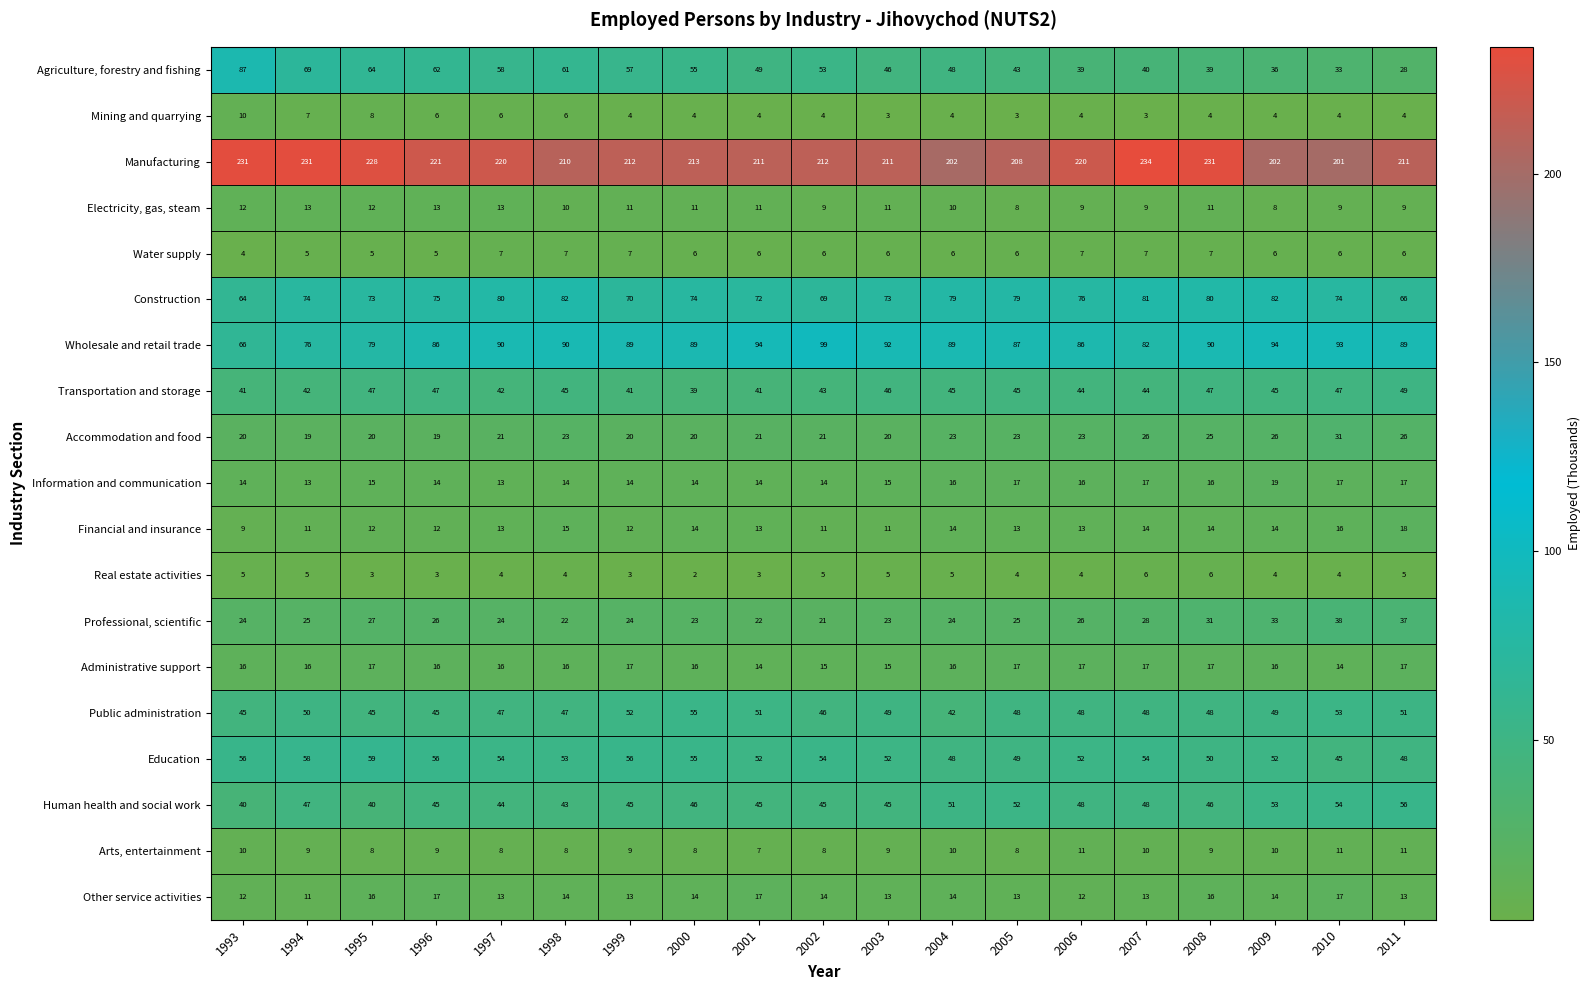

The value of Water supply at 1997 is 4. True or false?

False